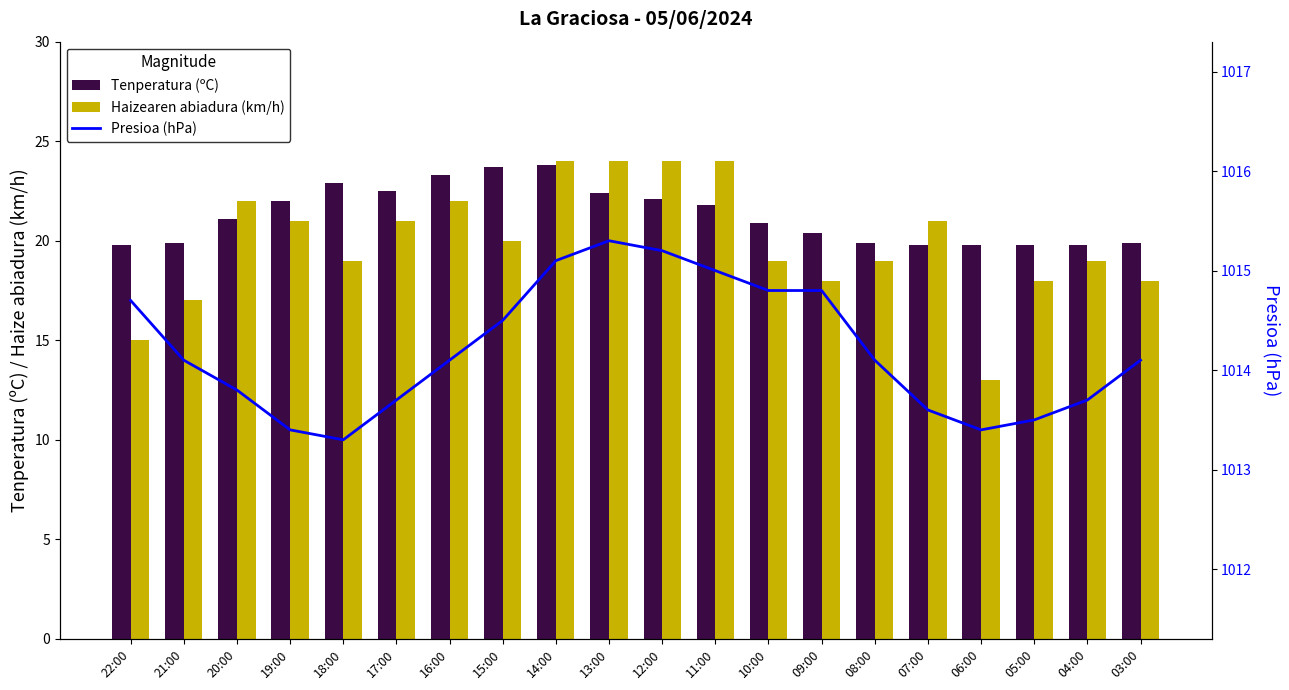

List the series in order of their peak value, highest first.

Presioa (hPa), Haizearen abiadura (km/h), Tenperatura (ºC)